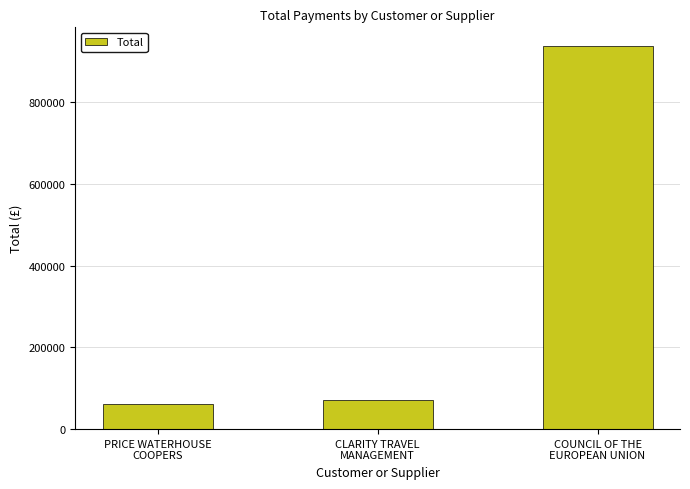

Reading left to right, extract all data points from this chart.

62000.0	72149.9	936963.1